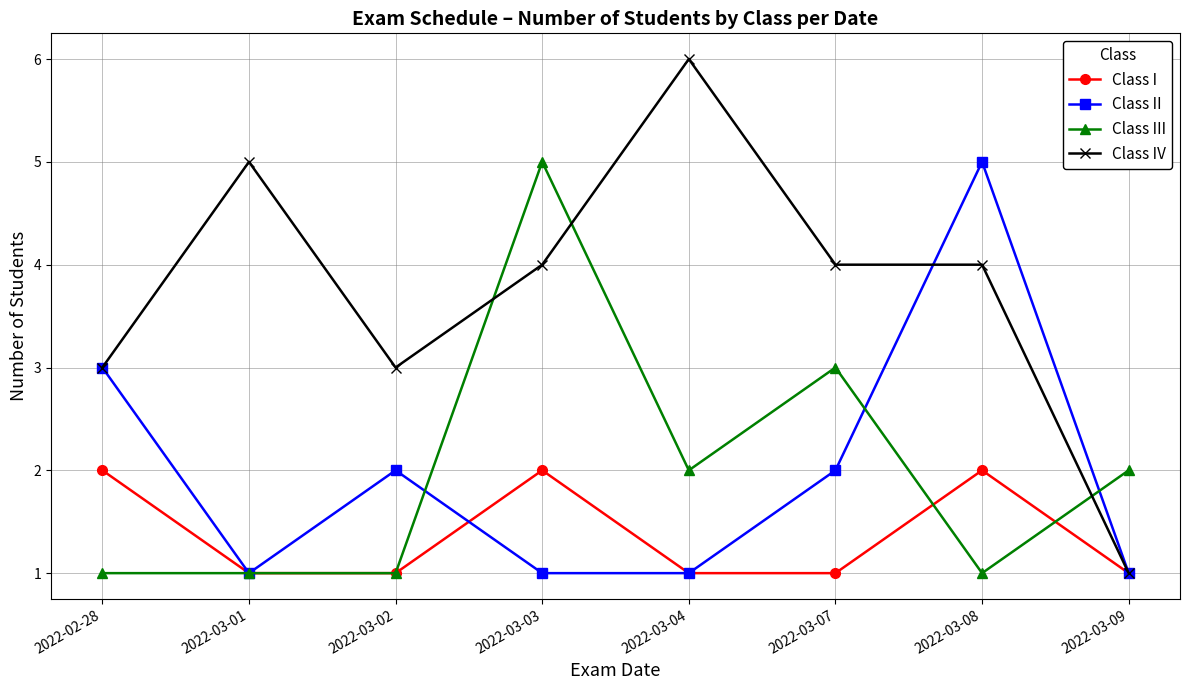

At which category does Class IV reach its first local valley?

2022-03-02